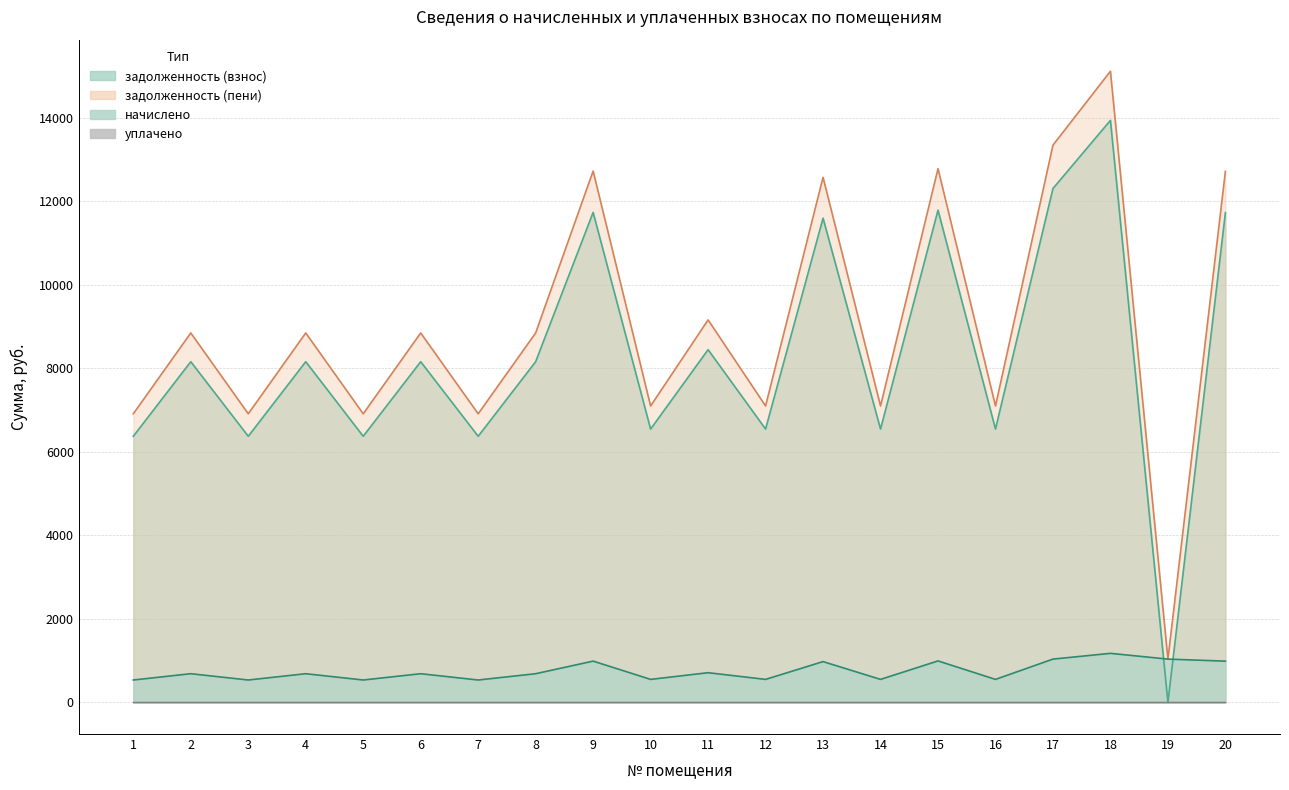

Which series ends up on top after the final intersection of начислено and задолженность (взнос)?

задолженность (взнос)